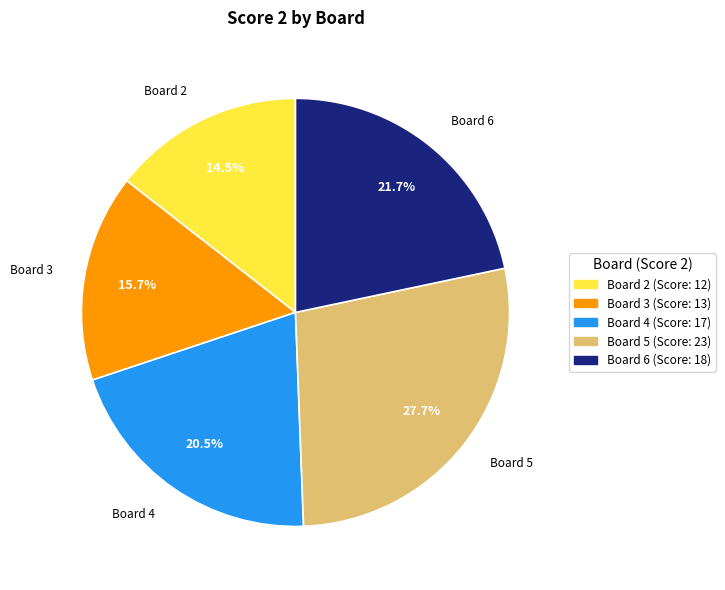

Is there any slice that represents more than half of the pie?

No